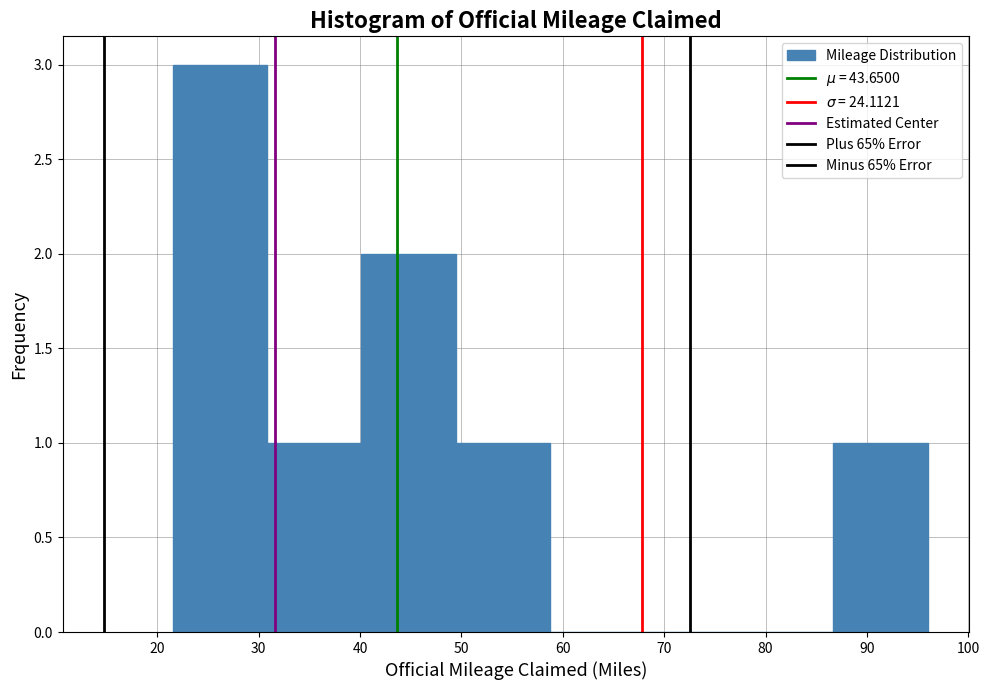

Reading left to right, list every bar in this chart as the range it spans on the x-axis followed by its height. Neither the bar edges nor the heights are printed on the chart, so give them approximately, as read against the axes.

22 to 31: 3
31 to 40: 1
40 to 49: 2
49 to 59: 1
59 to 68: 0
68 to 77: 0
77 to 87: 0
87 to 96: 1